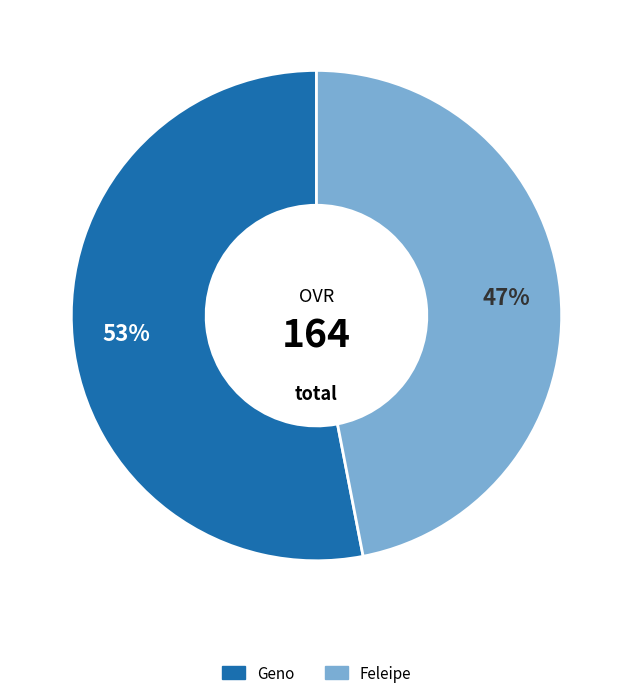

To the nearest percent, what percentage of the pie is Geno?

53%